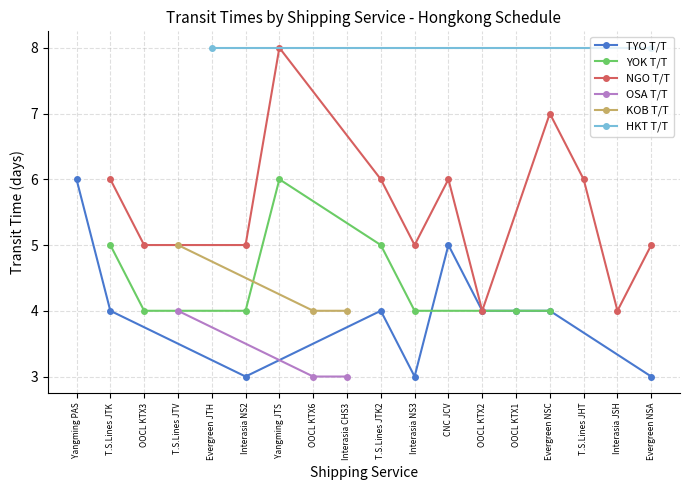

Which category has the highest value across all series?

Yangming JTS